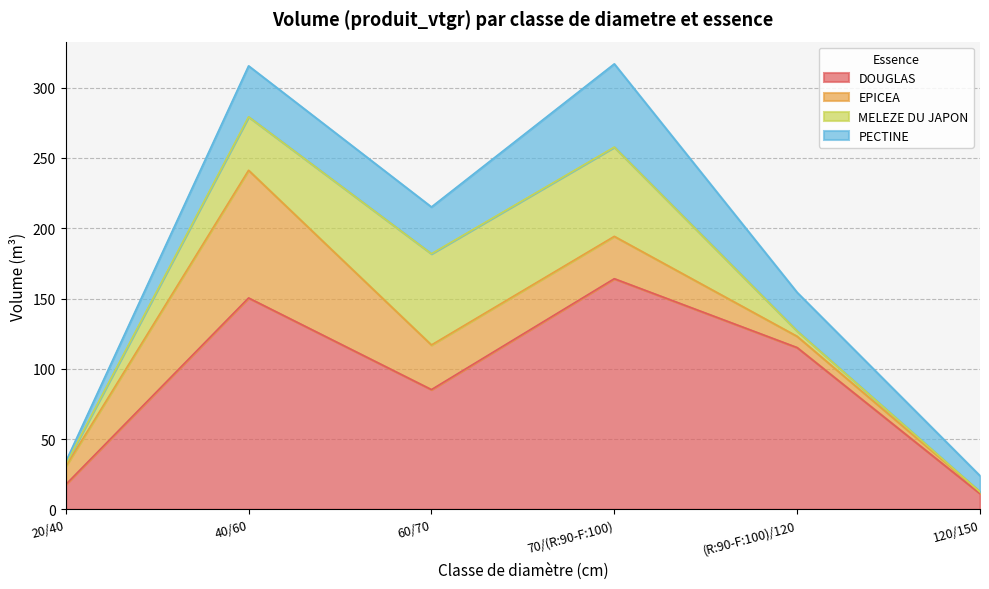

What are all the series names shown in the legend?

DOUGLAS, EPICEA, MELEZE DU JAPON, PECTINE